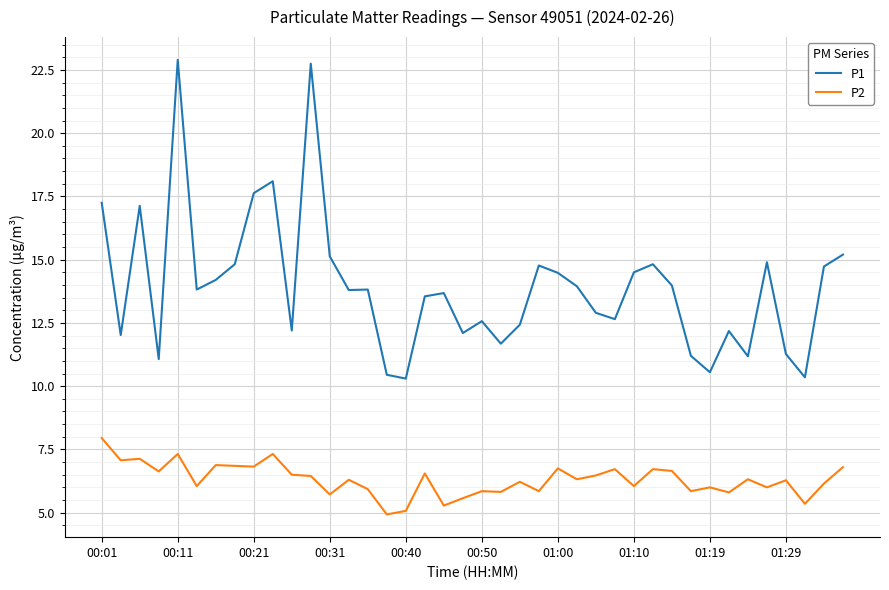

What is the sum of all P1 values?

557.0